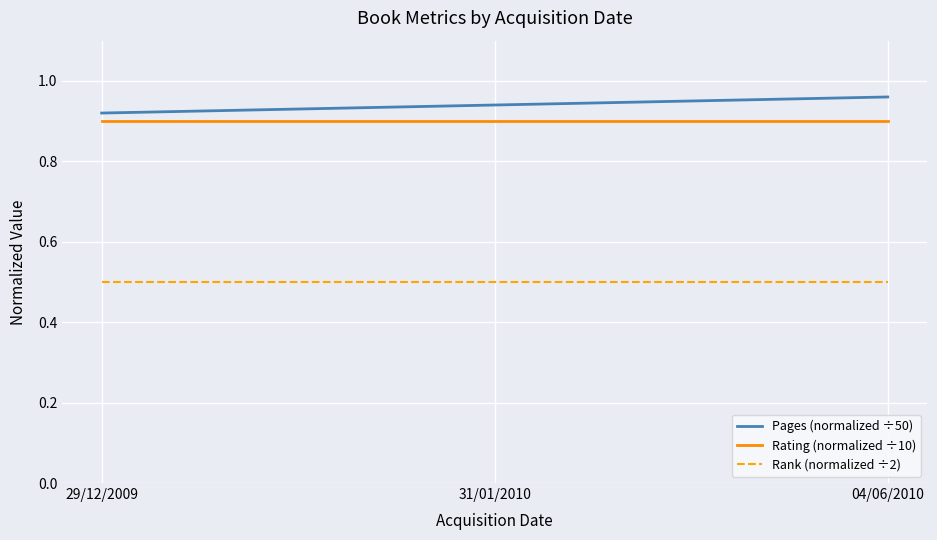

Which series has the widest spread of values?

Pages (normalized ÷50)